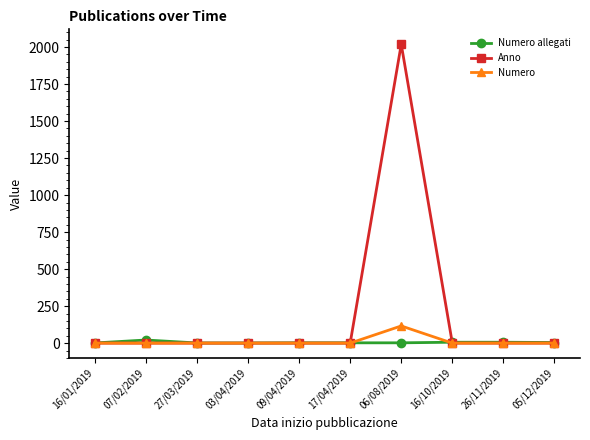

What are all the series names shown in the legend?

Numero allegati, Anno, Numero